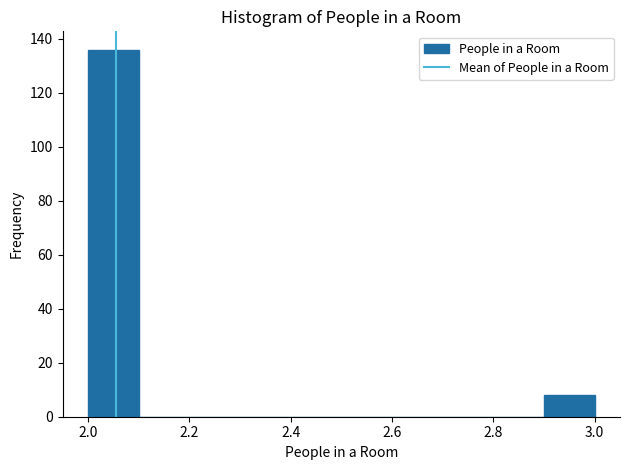

Reading left to right, transcribe this chart: for each bar, give the range it covers on the x-axis and its height. The values are not printed on the chart, so give them approximately, as read against the axis.

2.0 to 2.1: 136
2.1 to 2.2: 0
2.2 to 2.3: 0
2.3 to 2.4: 0
2.4 to 2.5: 0
2.5 to 2.6: 0
2.6 to 2.7: 0
2.7 to 2.8: 0
2.8 to 2.9: 0
2.9 to 3.0: 8